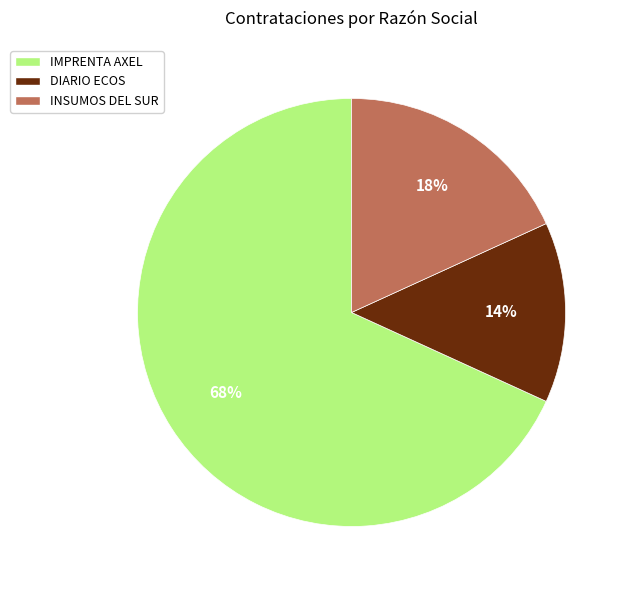

Is it true that IMPRENTA AXEL is 76% of the pie?

False